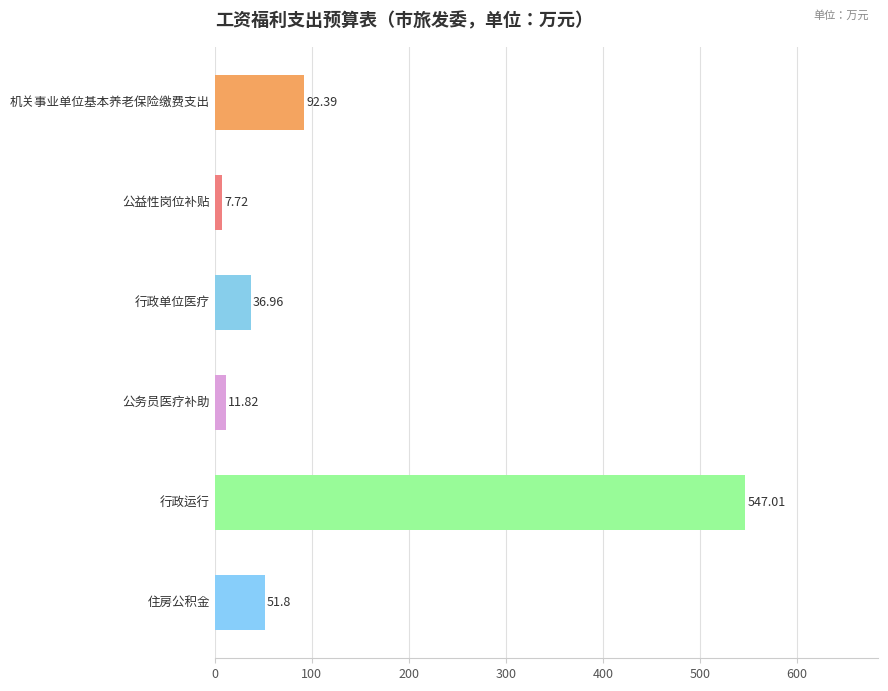

What is the difference between the maximum and minimum values?

539.3